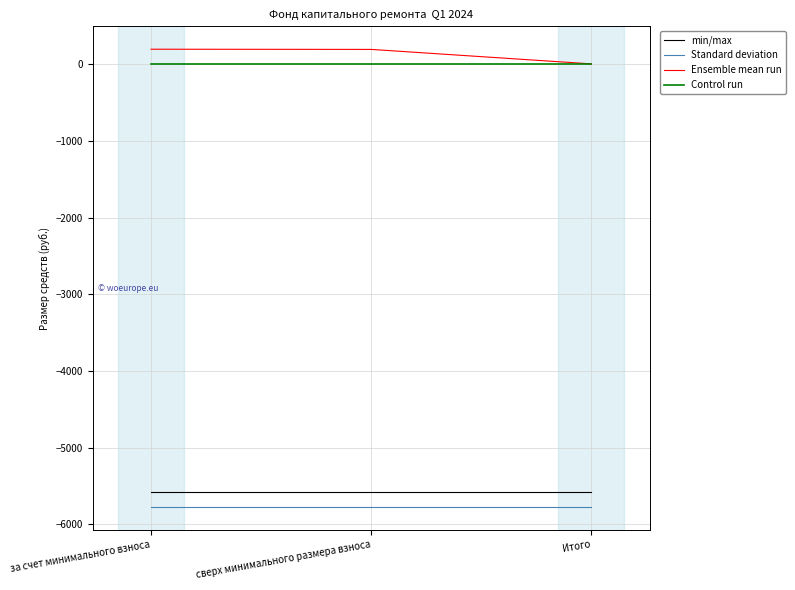

What is the total value across all series at за счет минимального взноса?

-11153.9